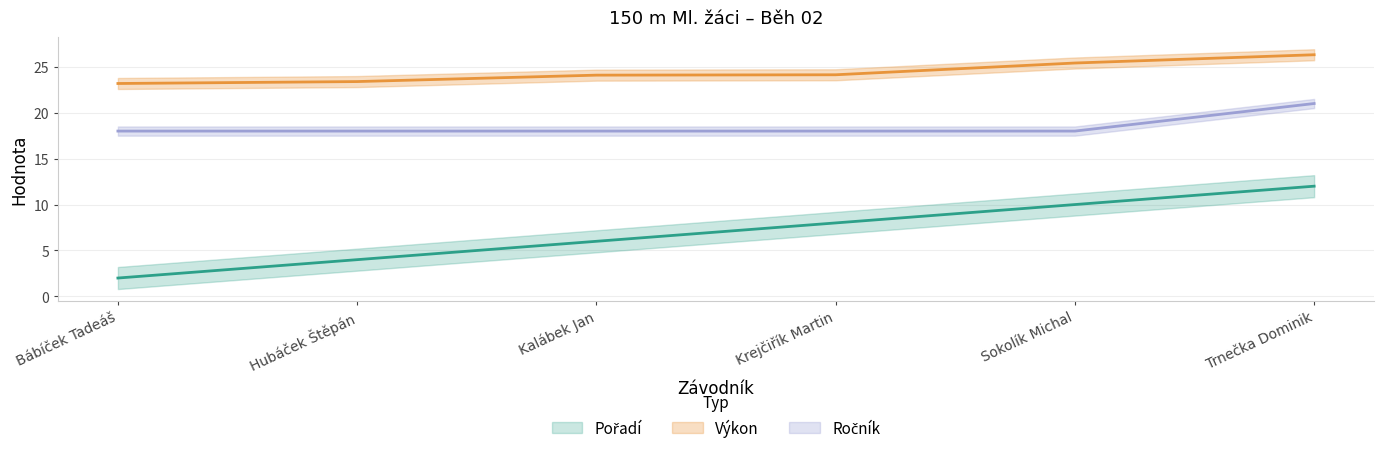

Where does the Pořadí series first go above 8?

Sokolík Michal